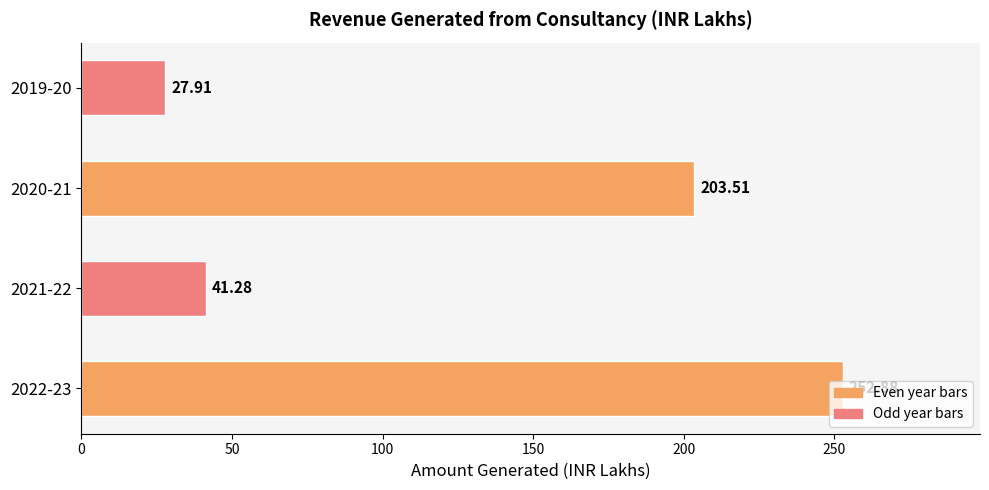

At which category does the chart reach its minimum across all series?

2019-20